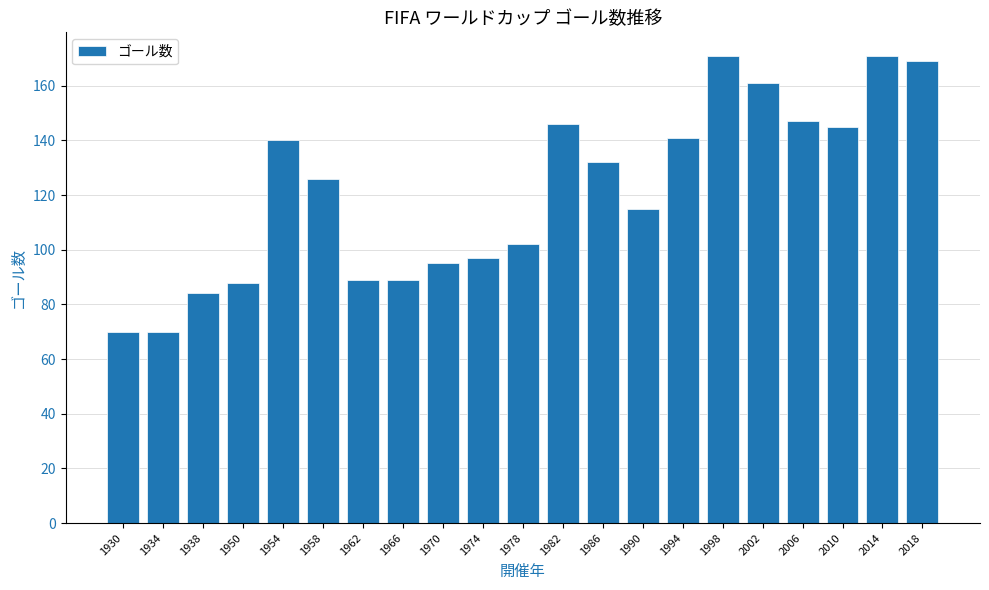

What is the value of the 18th bar from the left?

147